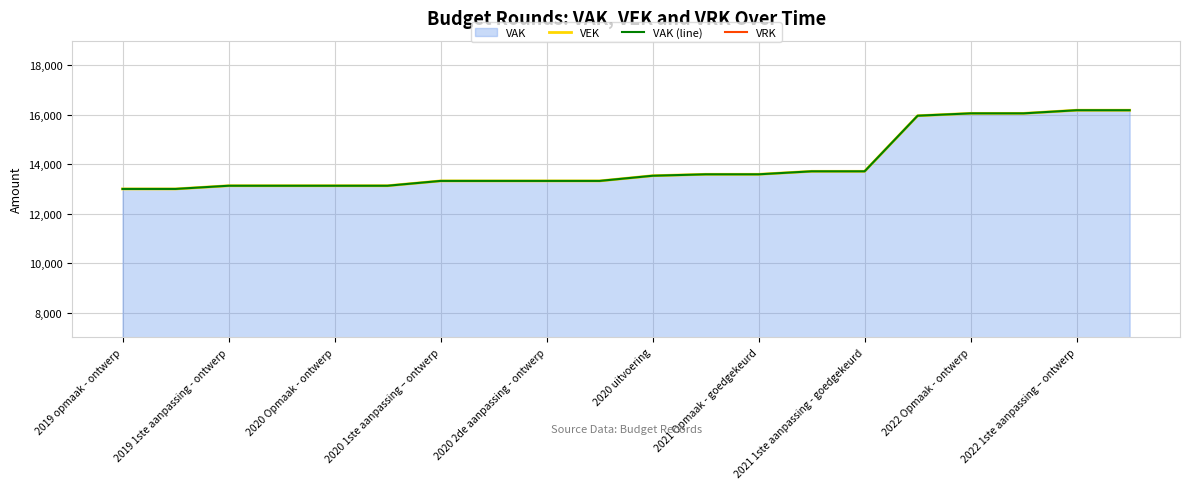

Does the chart display data point markers on the line(s)?

No